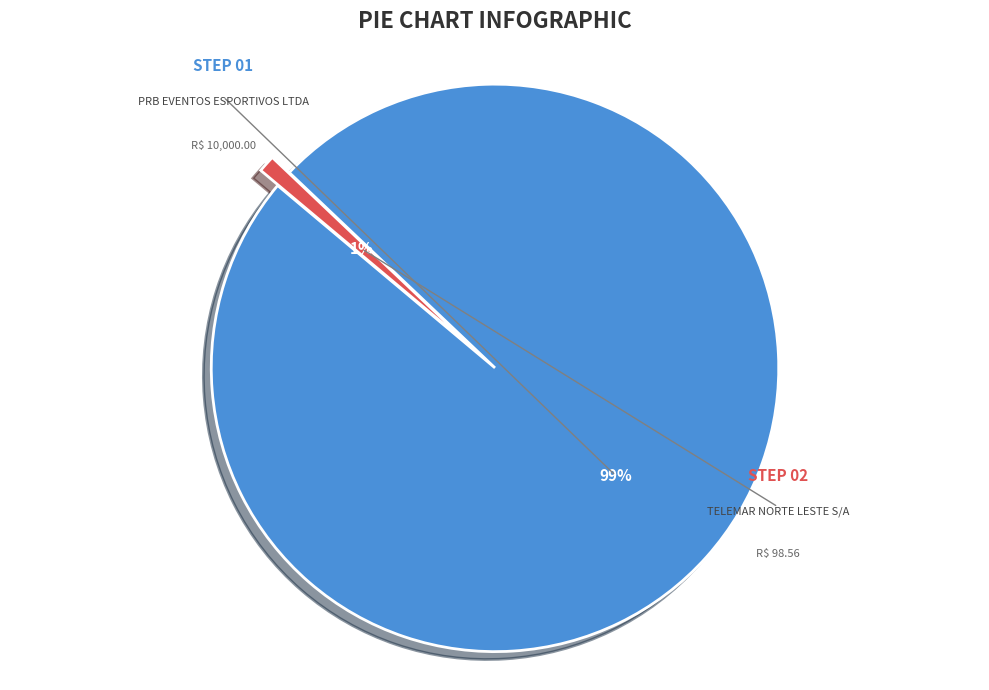

How many segments does this pie chart have?

2